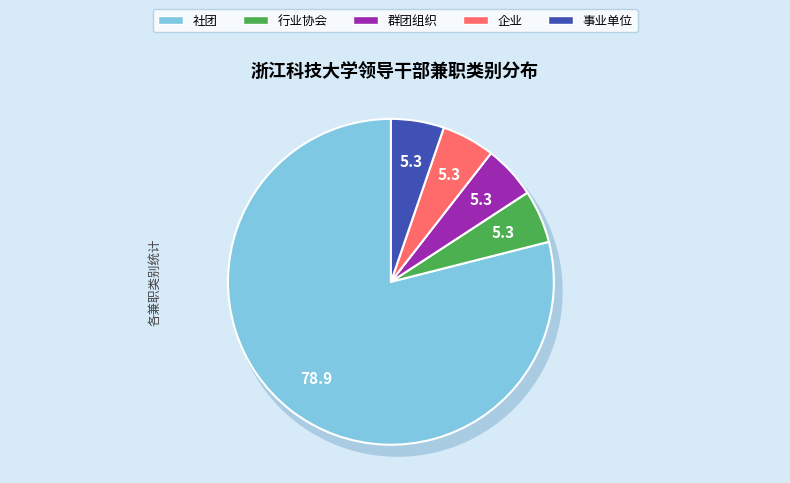

To the nearest percent, what is the difference between the largest and smallest slice percentages?

74%